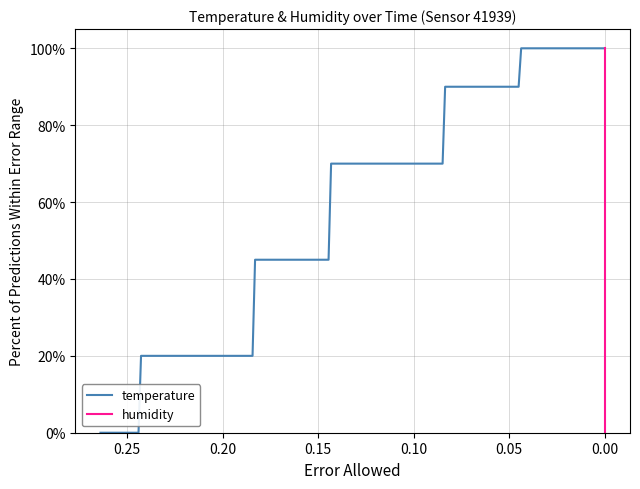

How many values in the temperature series exceed 1?

7